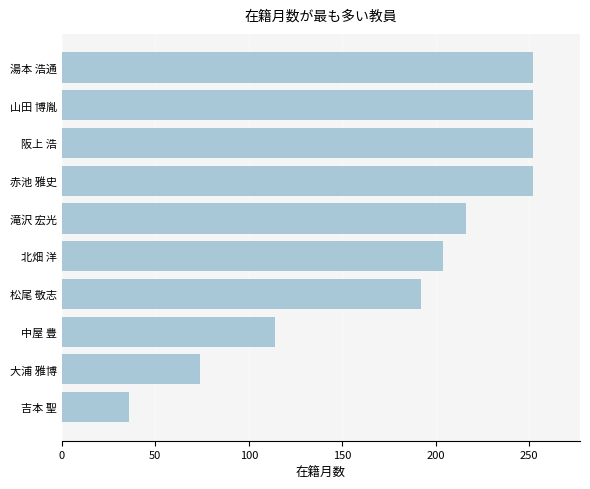

What is the minimum value shown in the chart?

36